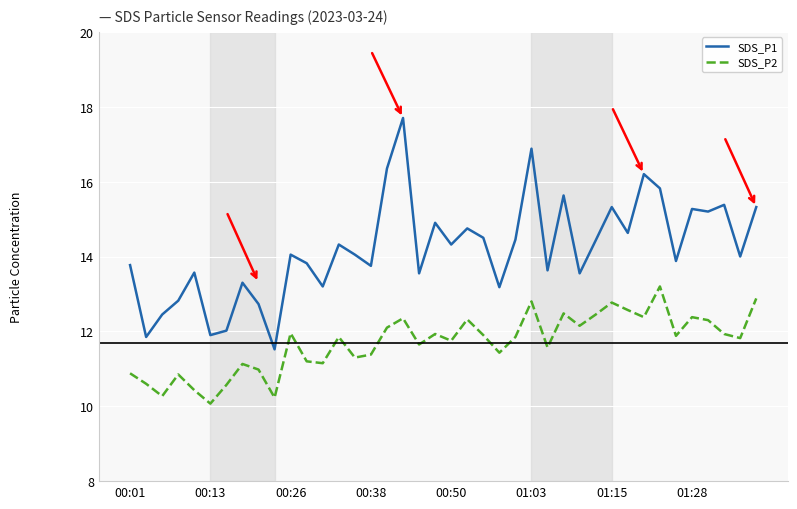

What is the difference between the maximum and minimum values in the SDS_P1 series?

6.2